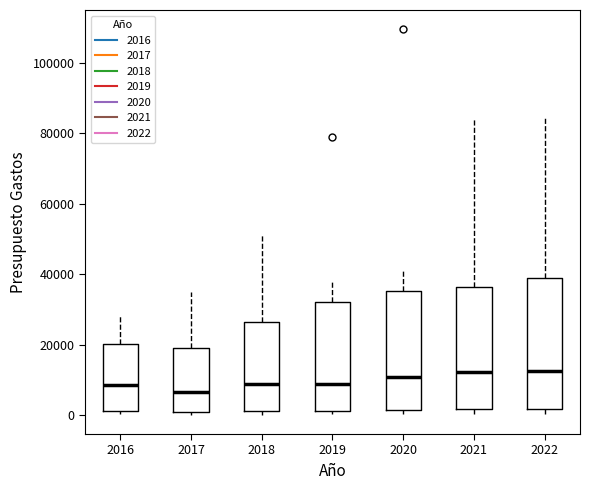

Reading left to right, transcribe this box plot: for each box, give where its median line is, the range the box spans, and where its two whiskers end, as read against the y-axis. The values are not printed on the chart, so give them approximately, as read against the axis.

2016: median 8000, box 2000 to 20000, whiskers 0 to 28000
2017: median 6000, box 0 to 18000, whiskers 0 (just below the box's lower edge) to 36000
2018: median 8000, box 2000 to 26000, whiskers 0 to 52000
2019: median 8000, box 2000 to 32000, whiskers 0 to 38000
2020: median 10000, box 2000 to 36000, whiskers 0 to 42000
2021: median 12000, box 2000 to 36000, whiskers 0 to 84000
2022: median 12000, box 2000 to 38000, whiskers 0 to 84000